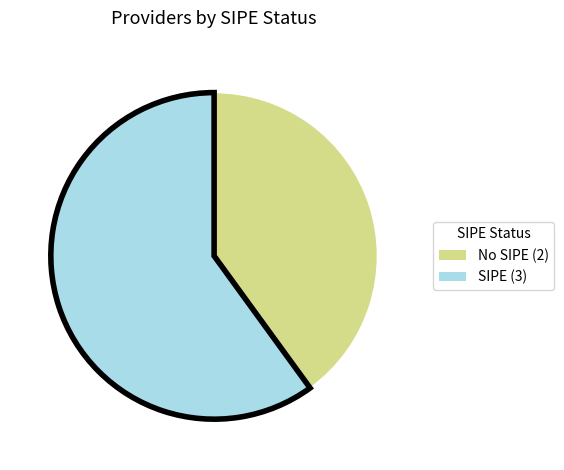

Is there any slice that represents more than half of the pie?

Yes